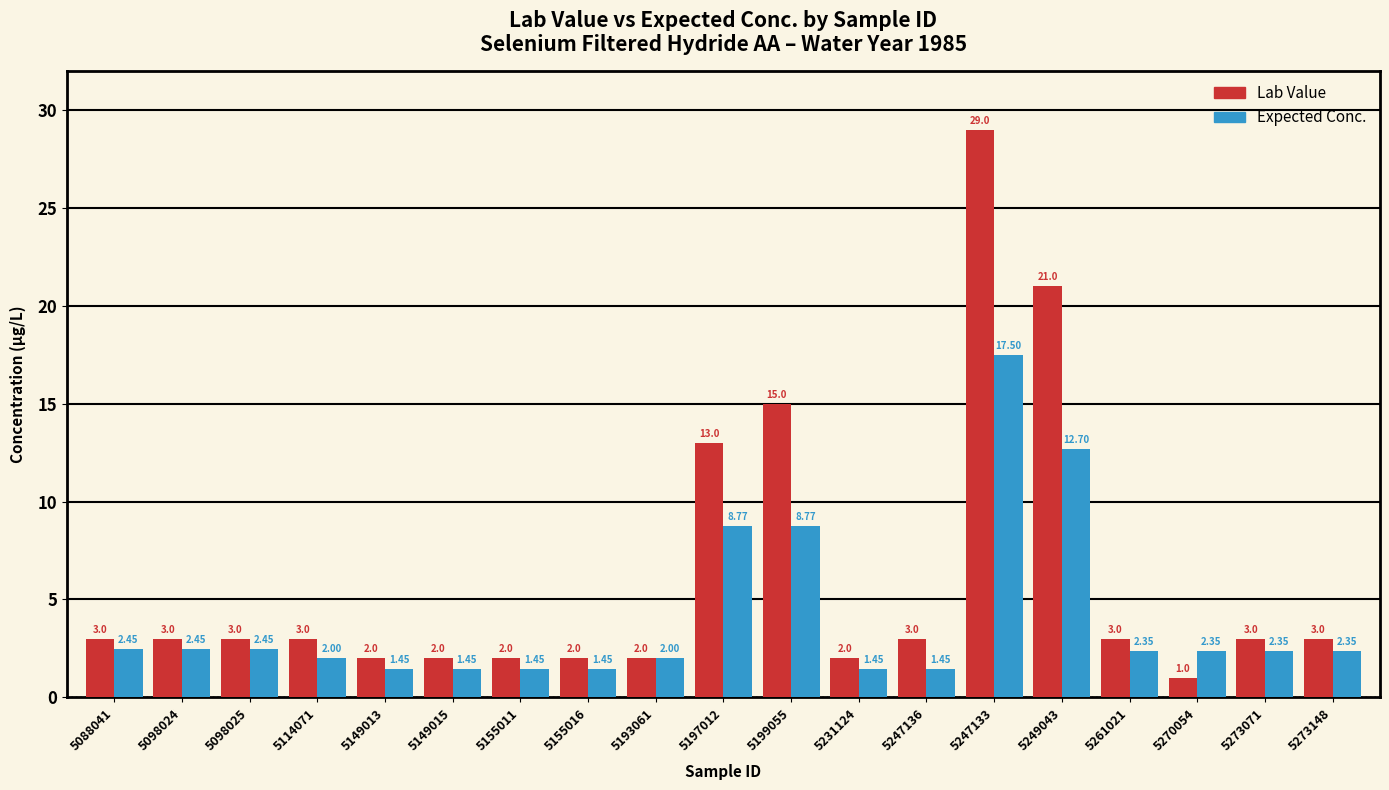

List the series in order of their overall mean, highest first.

Lab Value, Expected Conc.